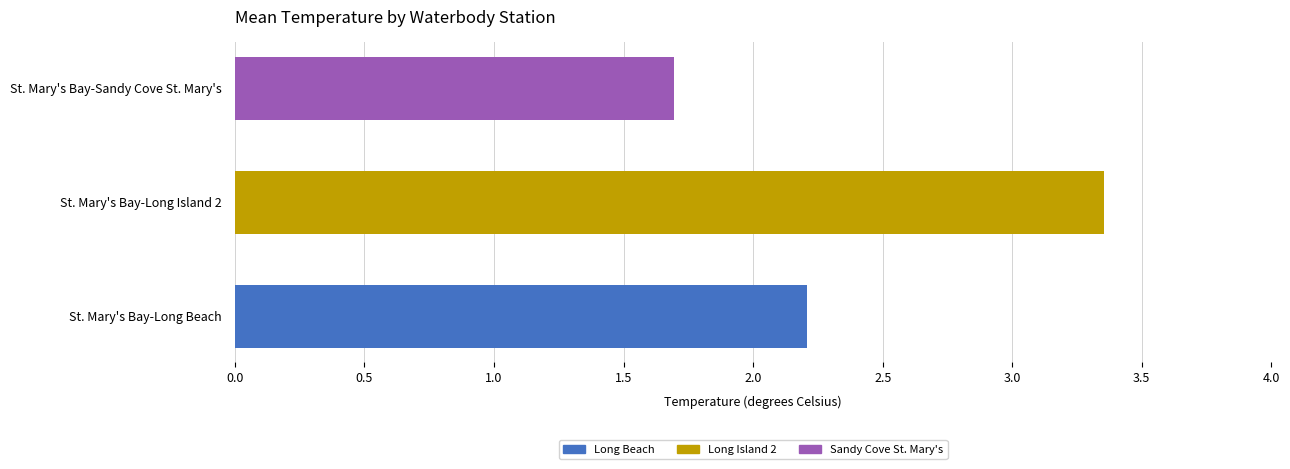

Where is the data nearest to the value 2?

St. Mary's Bay-Long Beach